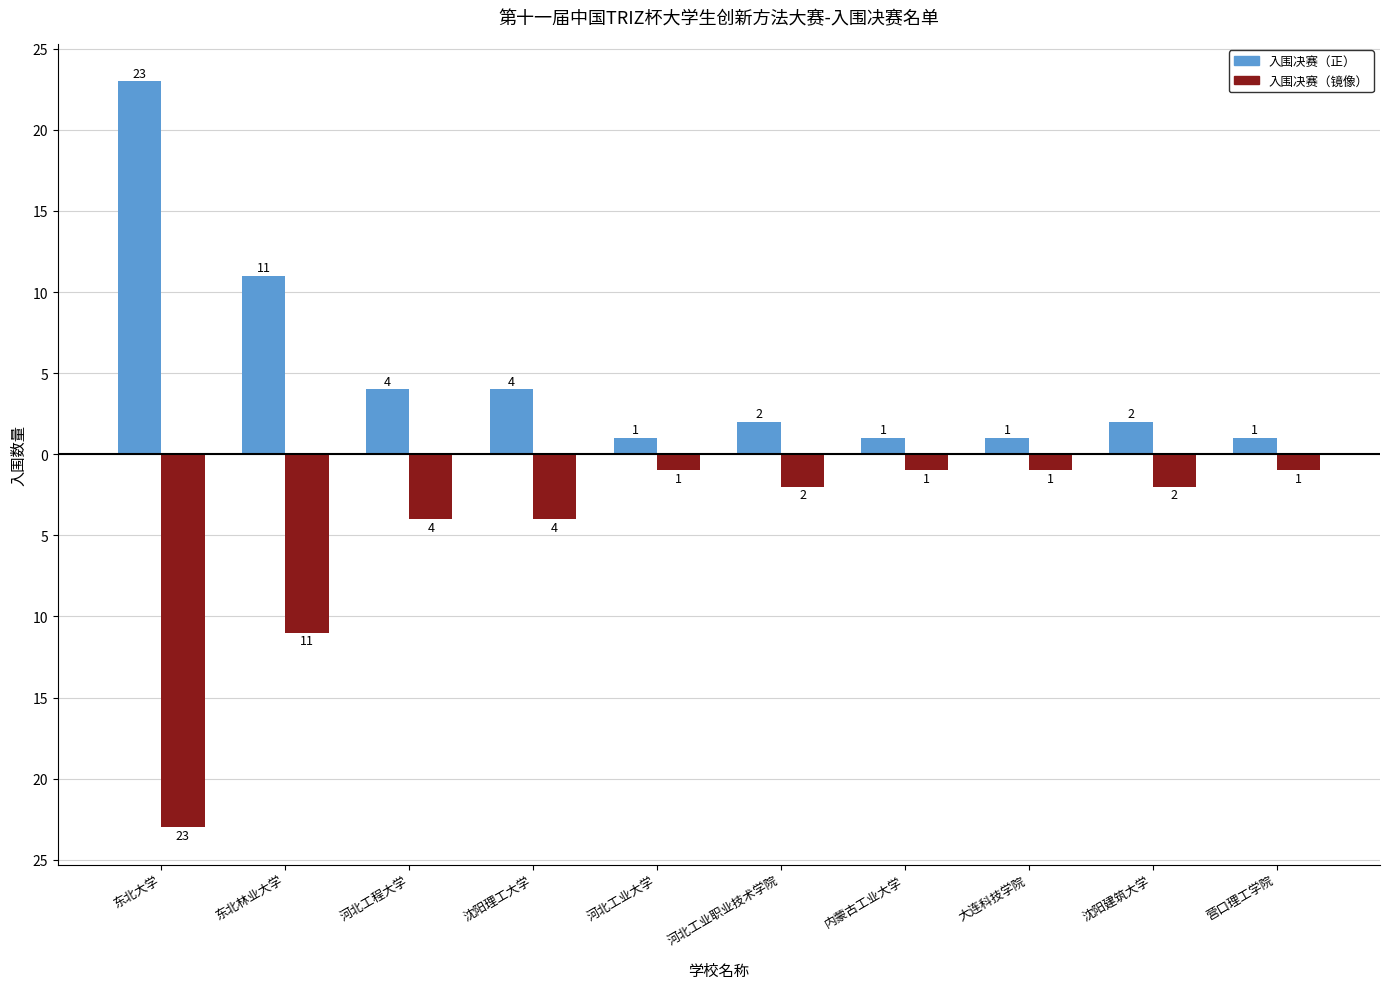

What are all the series names shown in the legend?

入围决赛（正）, 入围决赛（镜像）